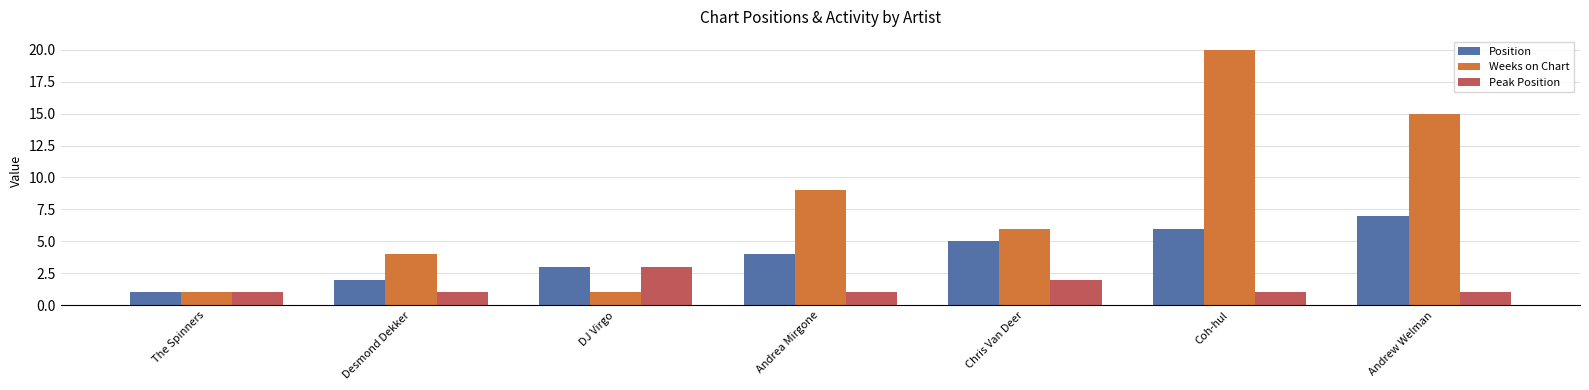

Between Chris Van Deer and Coh-hul, which series saw the biggest shift?

Weeks on Chart